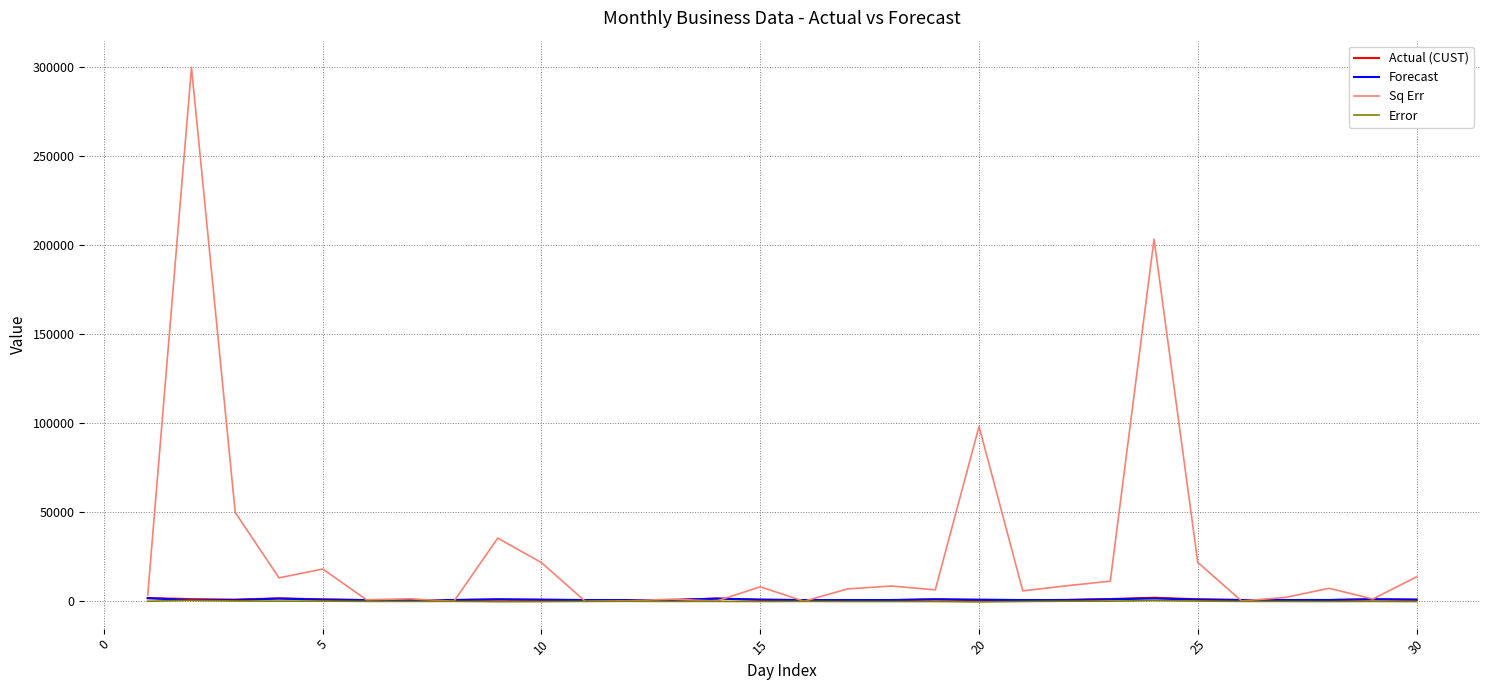

Which series has the largest range (max minus min)?

Sq Err